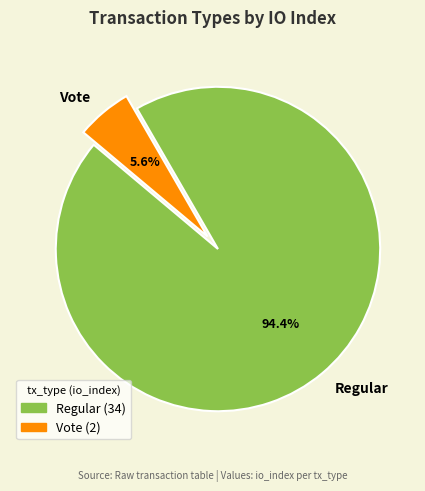

Does Vote represent more than half of the total?

No